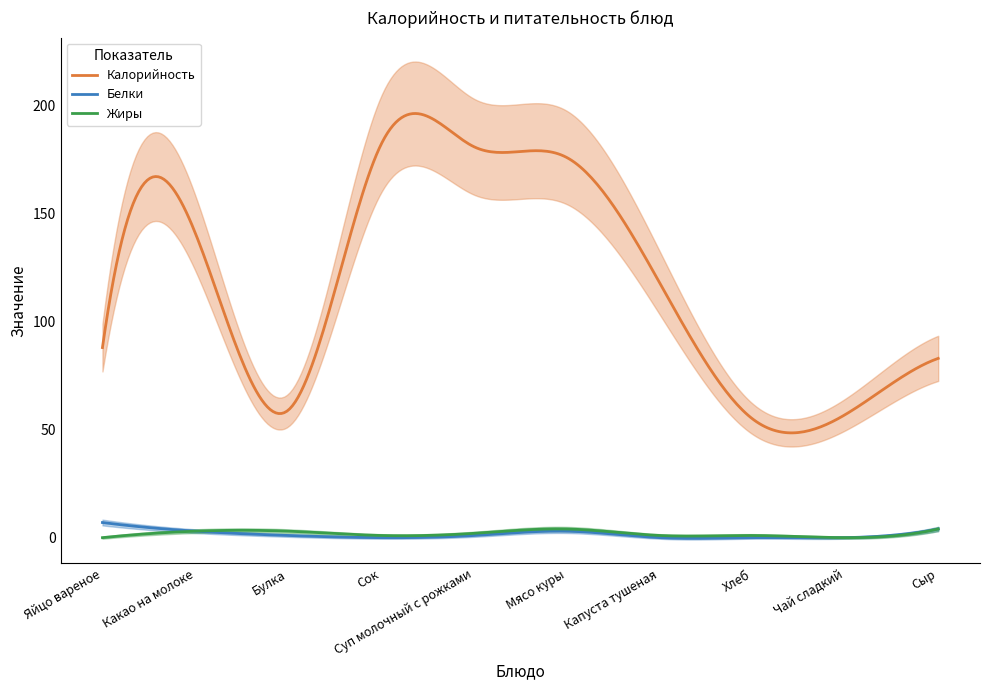

What is the approximate value of Белки at Какао на молоке?

3